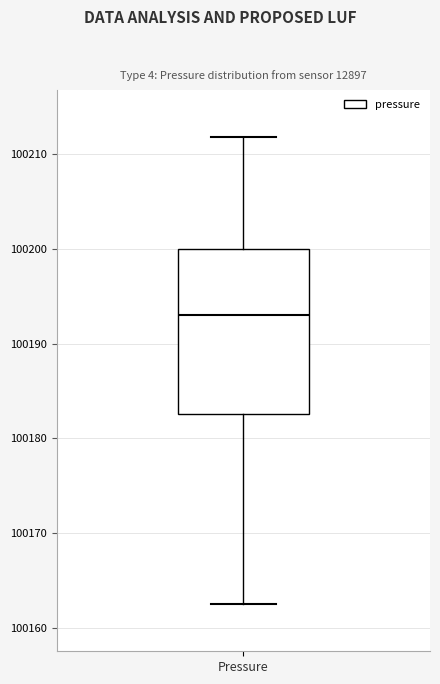

Where does the upper whisker of the box for Pressure end on the y-axis? The values are not printed on the chart, so give them approximately, as read against the axis.

100212